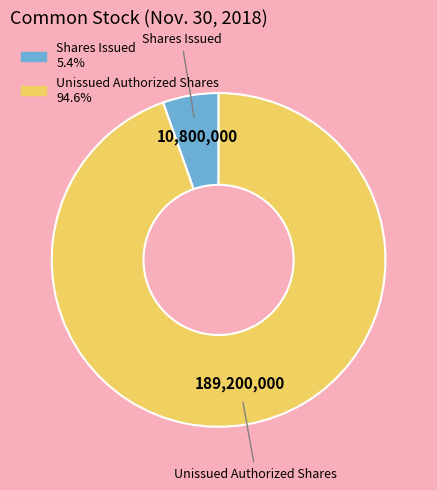

Is there a majority slice in this chart?

Yes